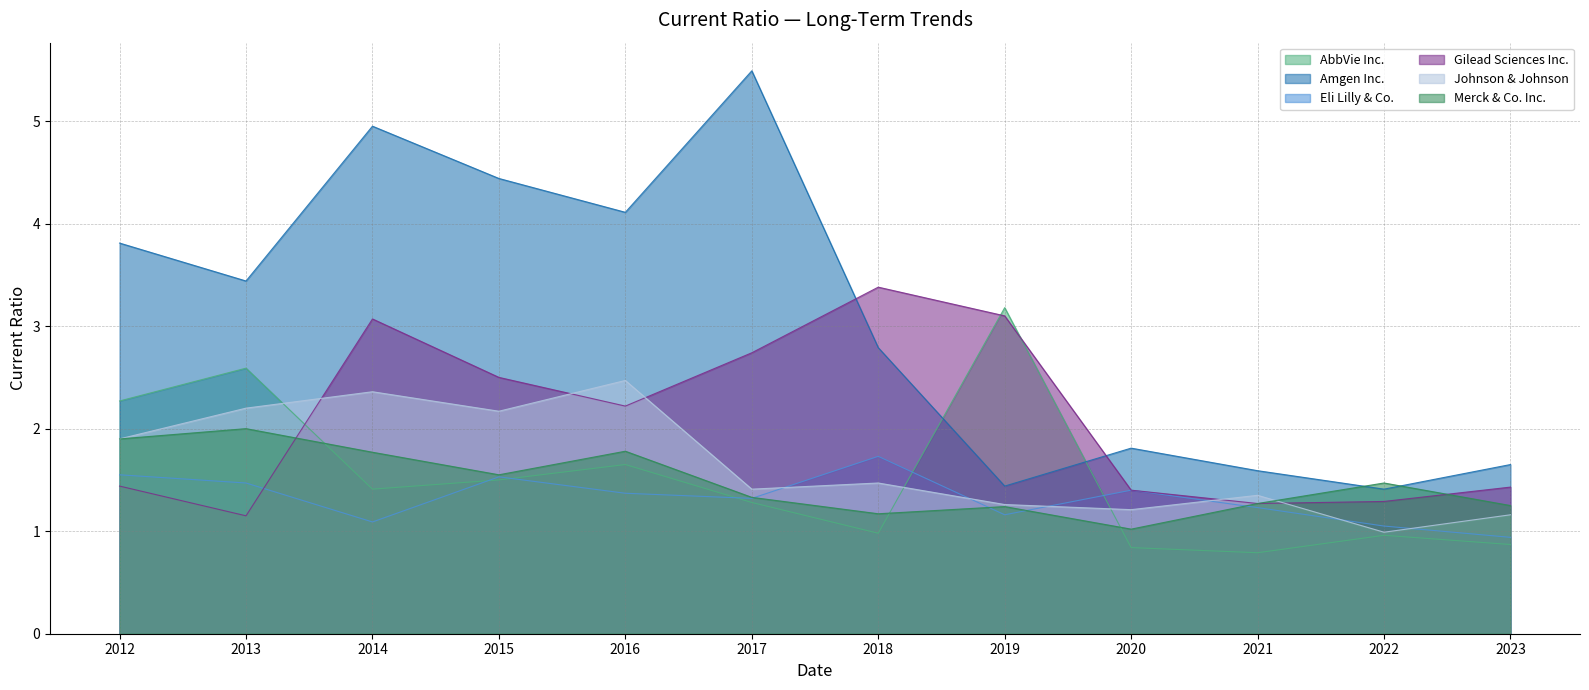

Which series ends up on top after the final intersection of Eli Lilly & Co. and Johnson & Johnson?

Johnson & Johnson